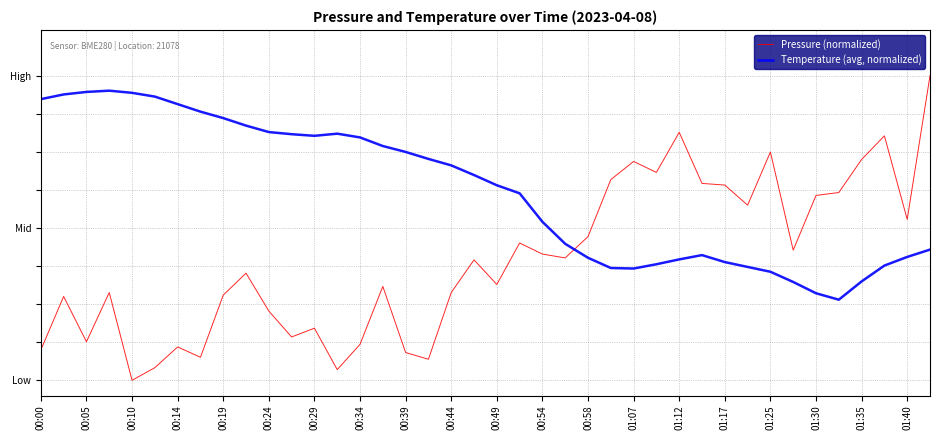

True or false: Temperature (avg, normalized) and Pressure (normalized) cross at least once.

True